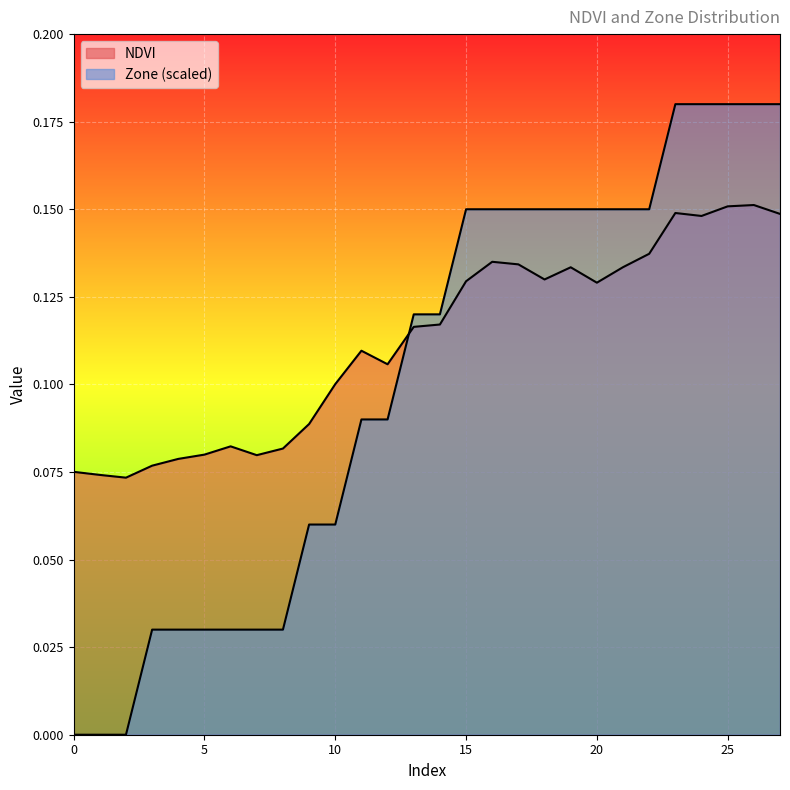

Between 17 and 18, which series saw the biggest shift?

NDVI